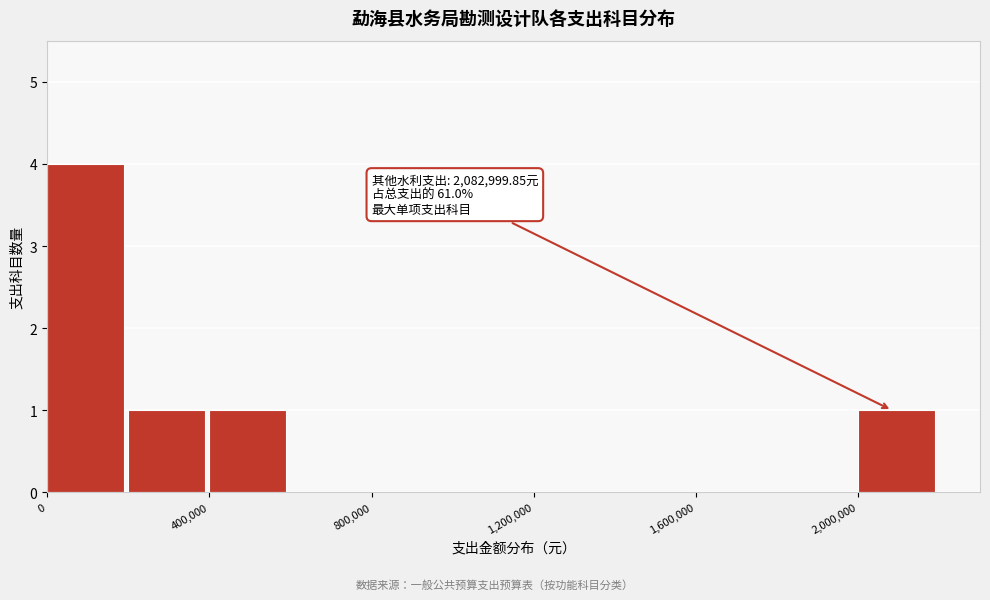

Over which range of the x-axis is the bar tallest?

0 to 200000